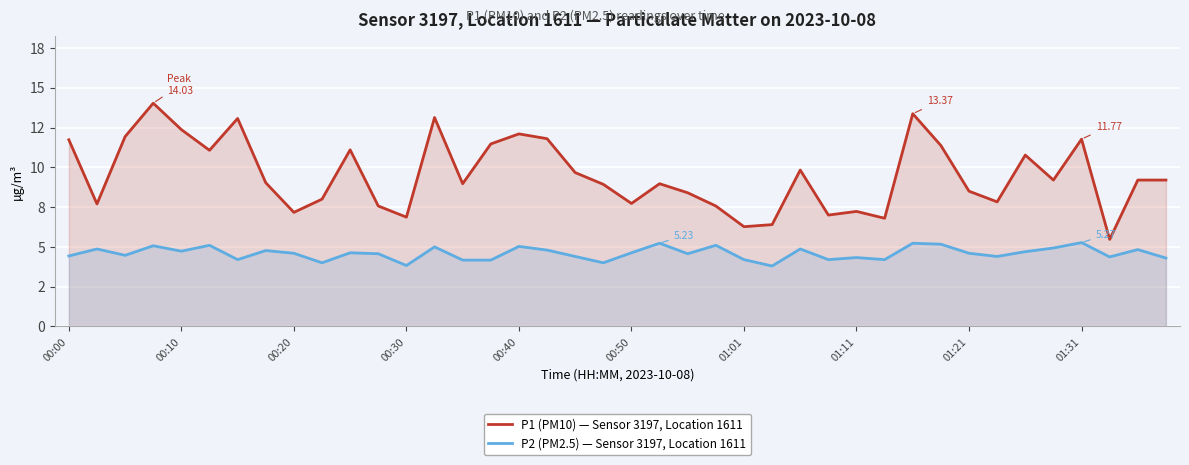

At which label does P1 (PM10) — Sensor 3197, Location 1611 first exceed 9?

00:00